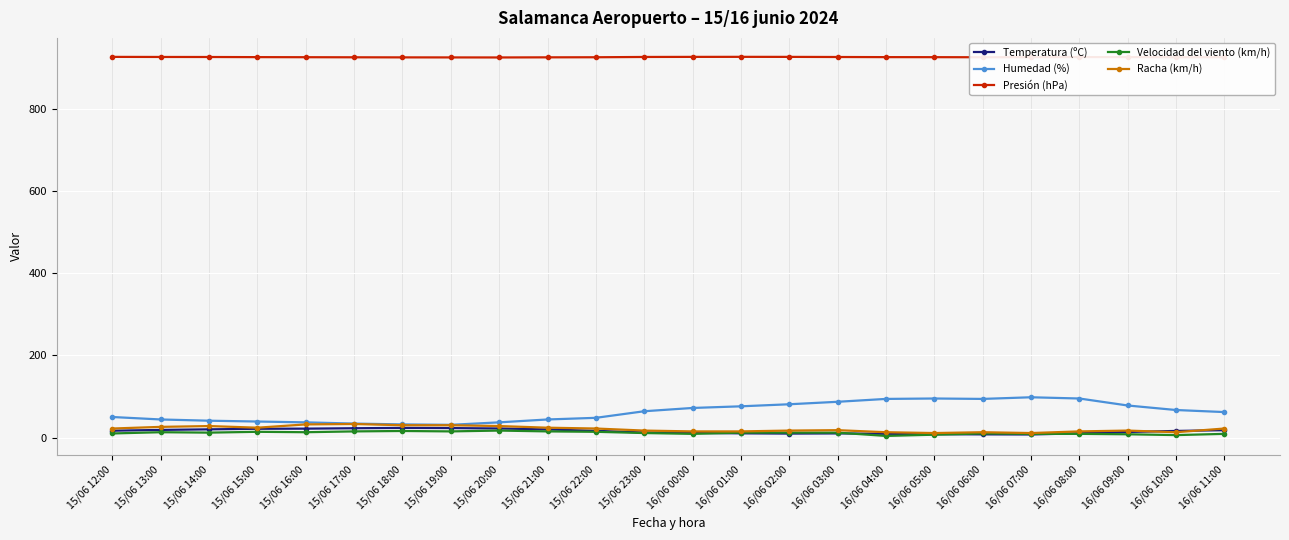

What is the approximate value of Racha (km/h) at 15/06 21:00?

24.0